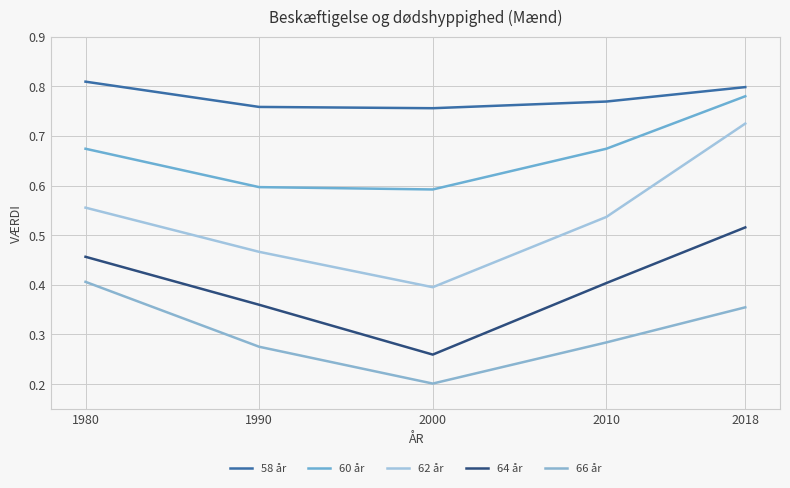

Rank the series by their maximum value, from lowest to highest.

66 år, 64 år, 62 år, 60 år, 58 år